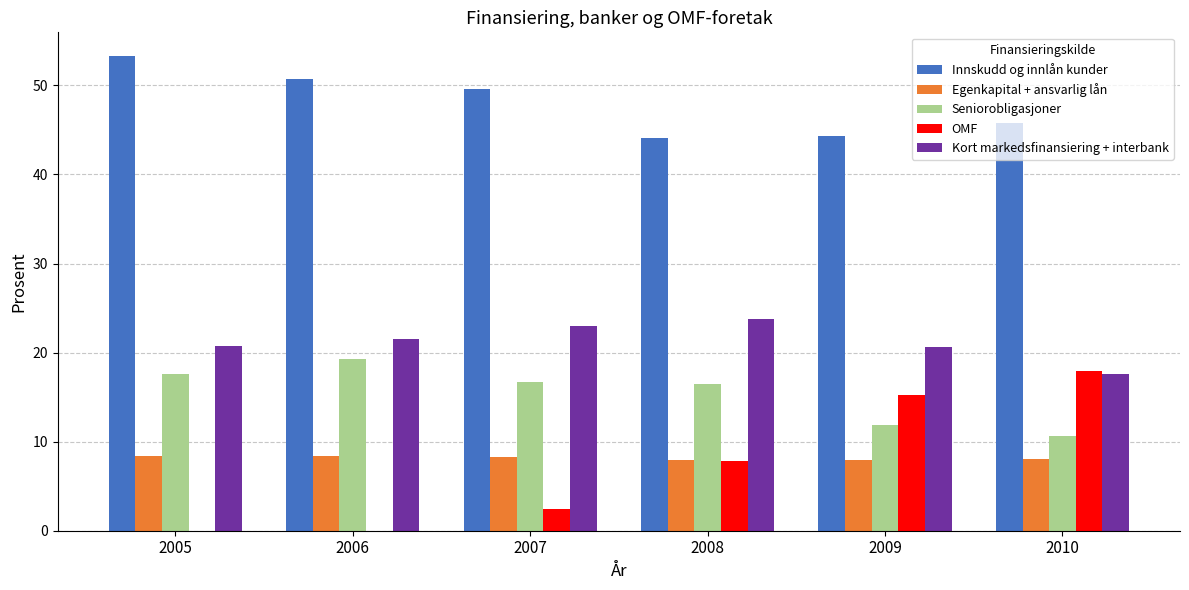

Is the value of Egenkapital + ansvarlig lån at 2005 greater than the value of Seniorobligasjoner at 2010?

No